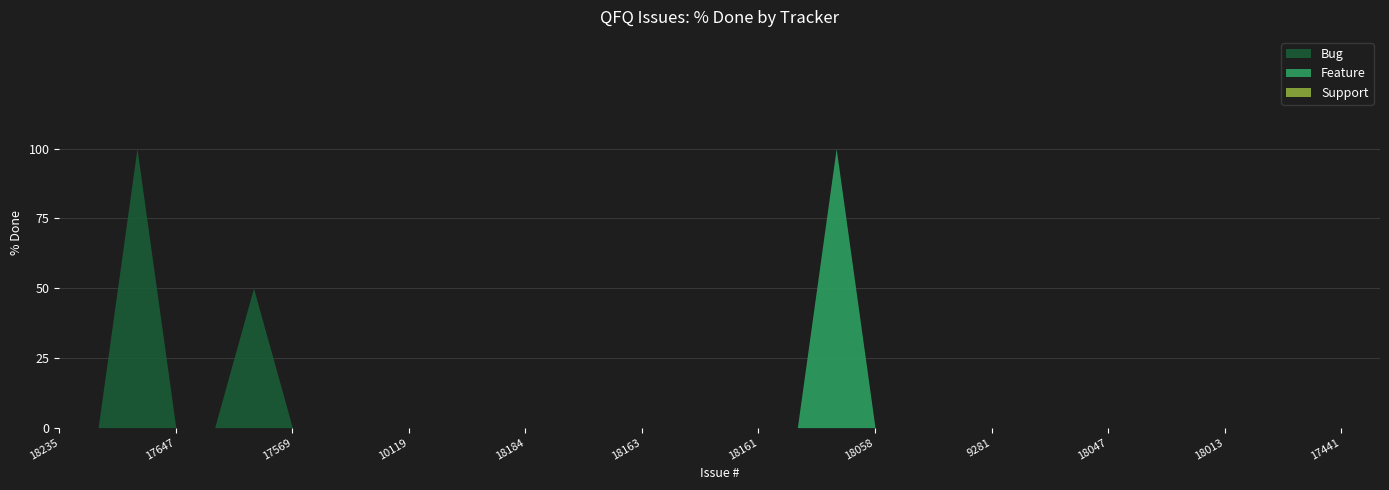

At which label is Support closest to 0?

18235